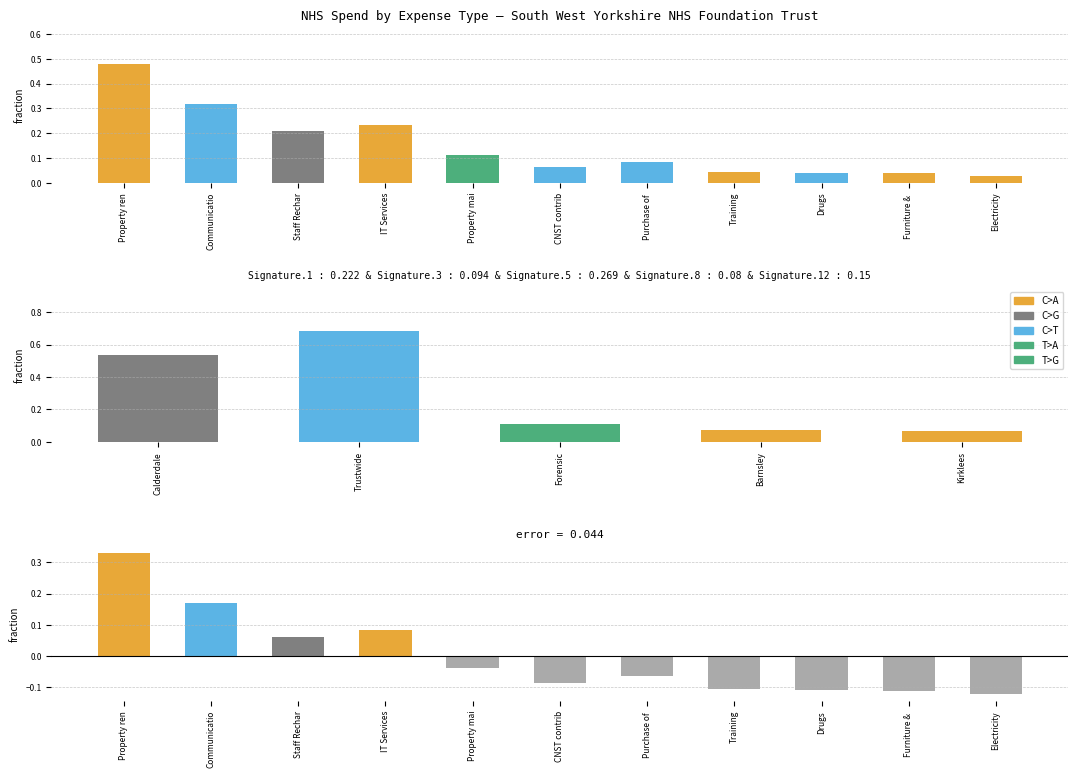

What is the spread (max minus min) of values at CNST contrib?

0.1